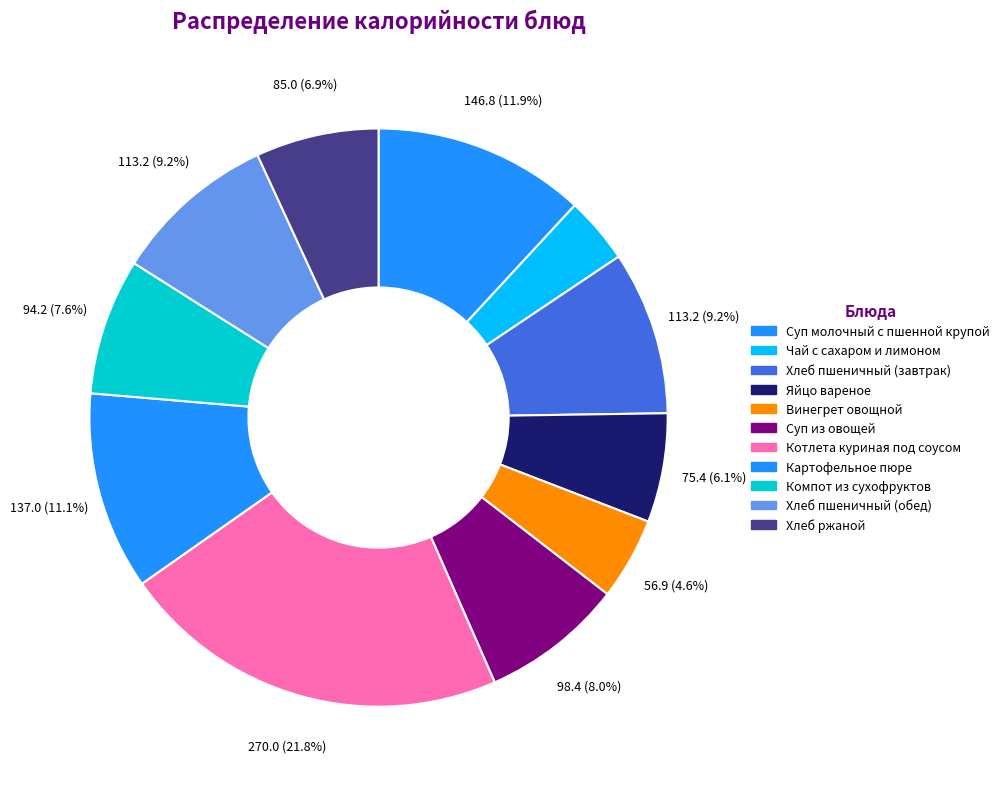

Does Котлета куриная под соусом represent more than half of the total?

No